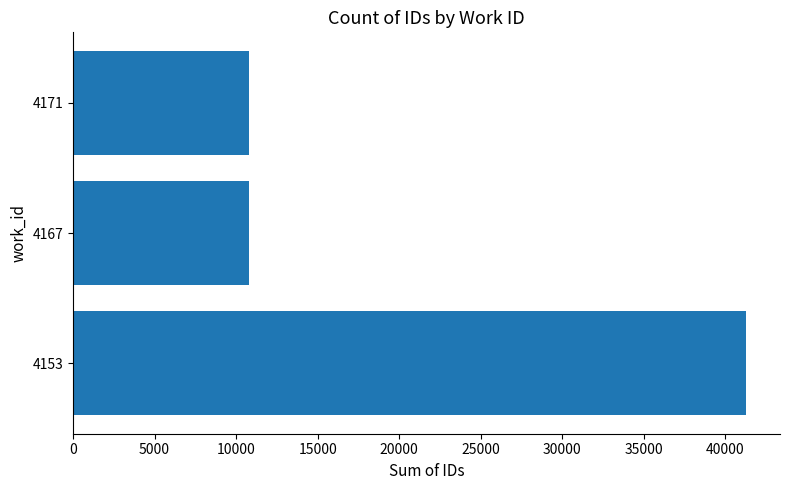

The chart shows a value of 10809 at 4167. True or false?

True